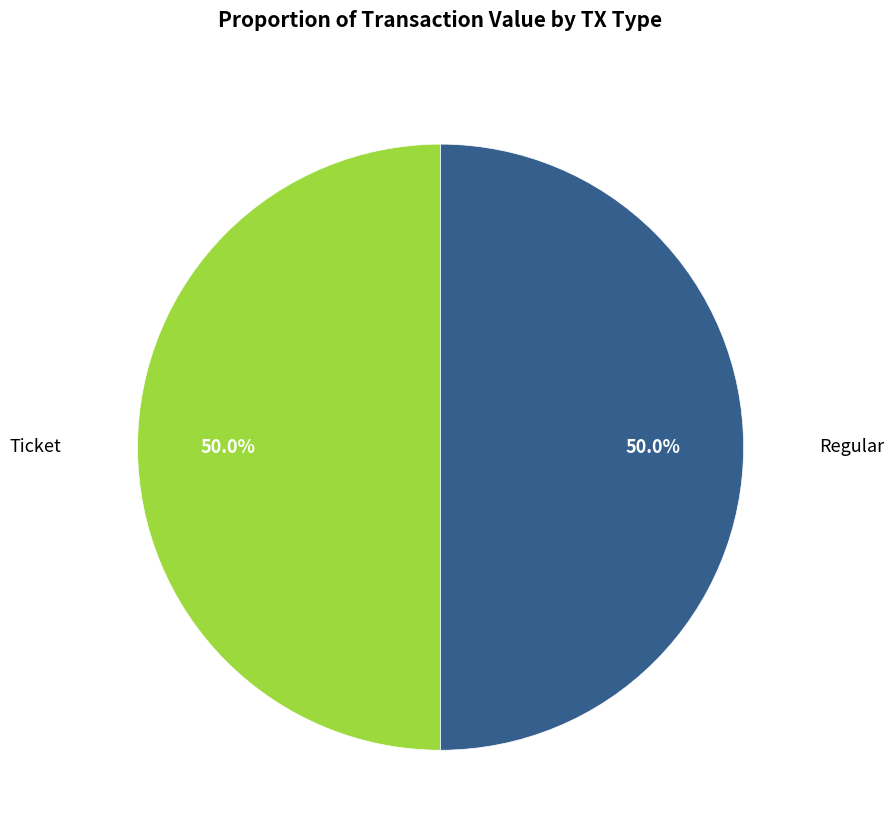

How many slices are in this pie chart?

2